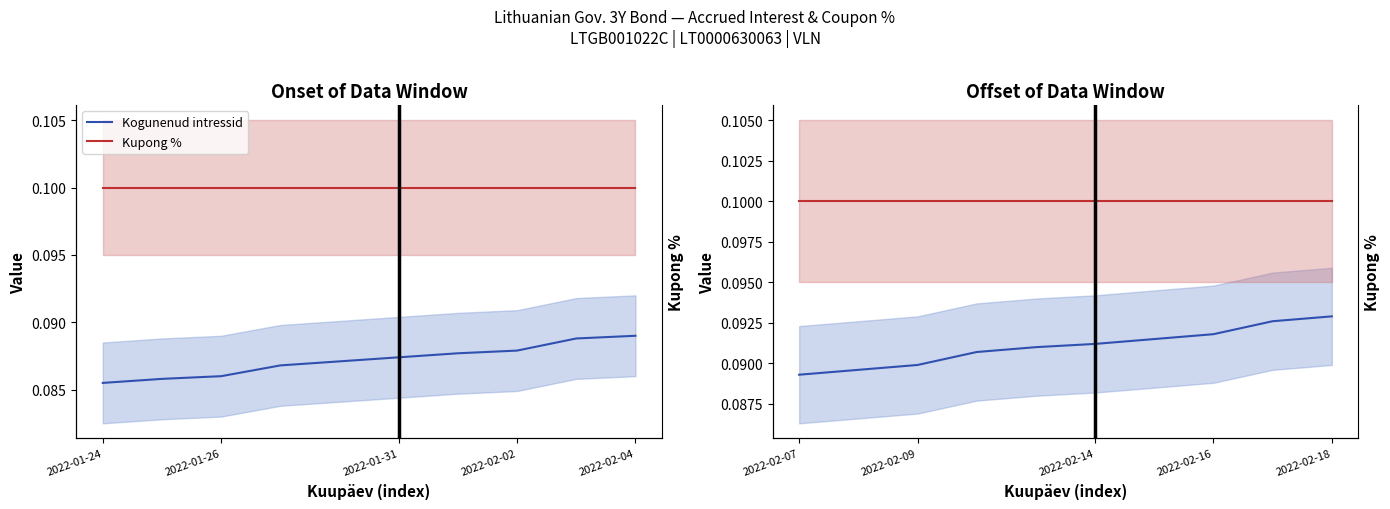

Which series changed the most between 2022-01-26 and 6?

Kogunenud intressid